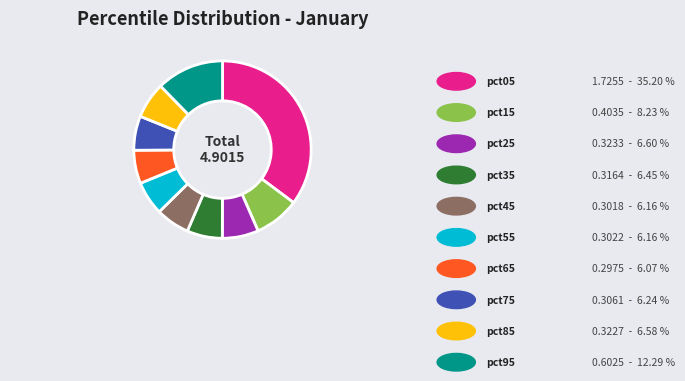

Between pct05 and pct55, which is larger?

pct05